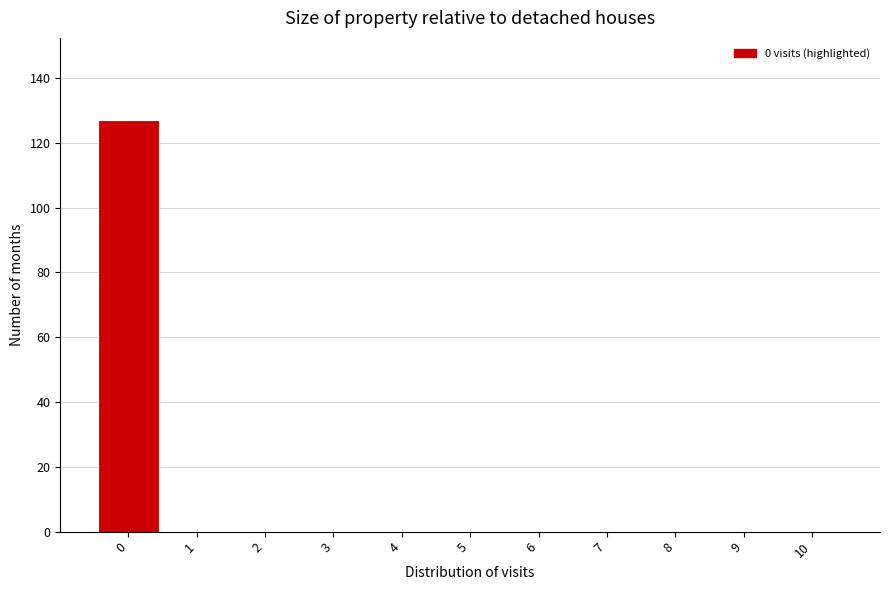

Reading left to right, transcribe all the data shown in this chart.

0=127	1=0	2=0	3=0	4=0	5=0	6=0	7=0	8=0	9=0	10=0